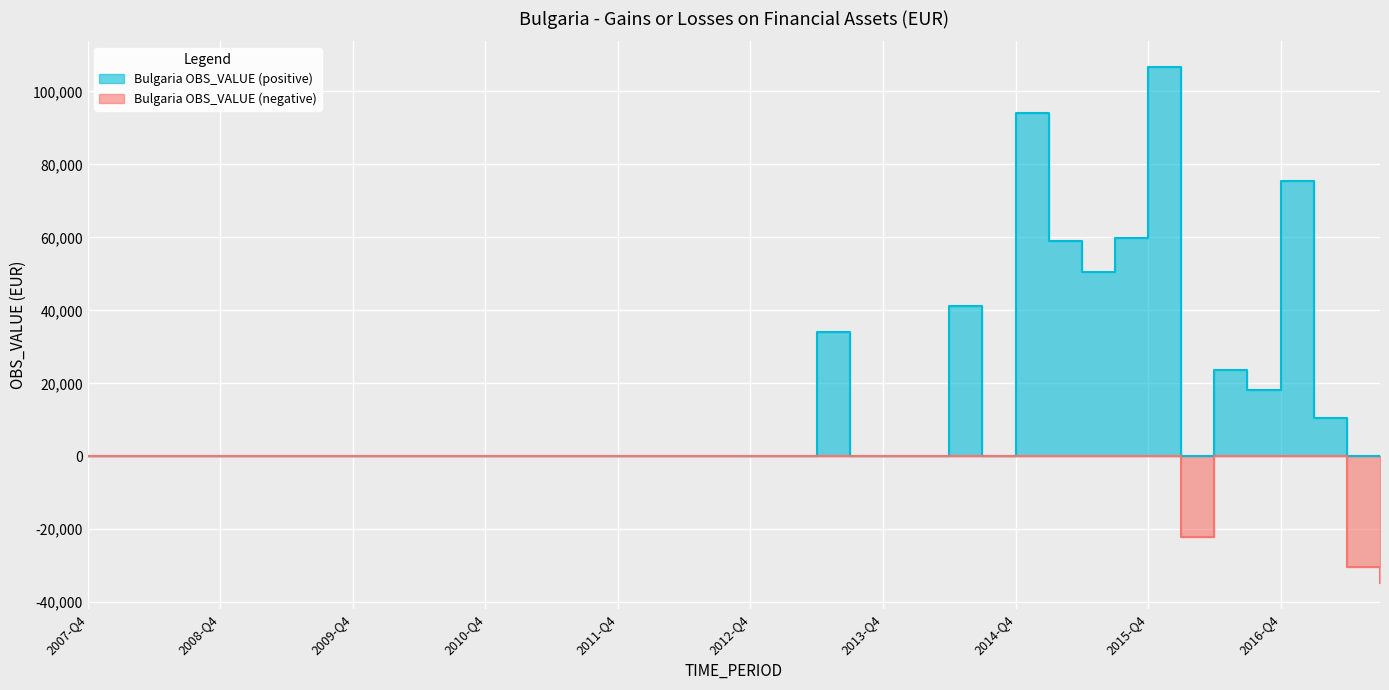

True or false: 2013-Q2 and 2014-Q4 intersect in this chart.

False